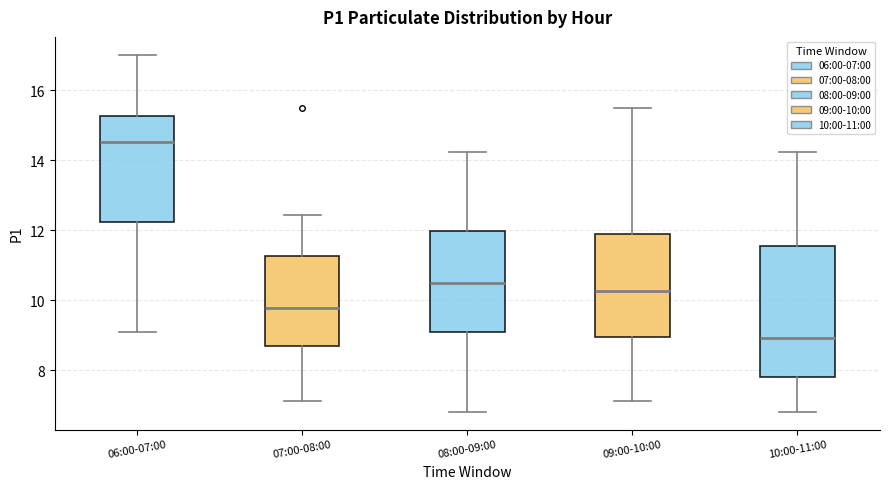

Which box's median line is the lowest?

10:00-11:00